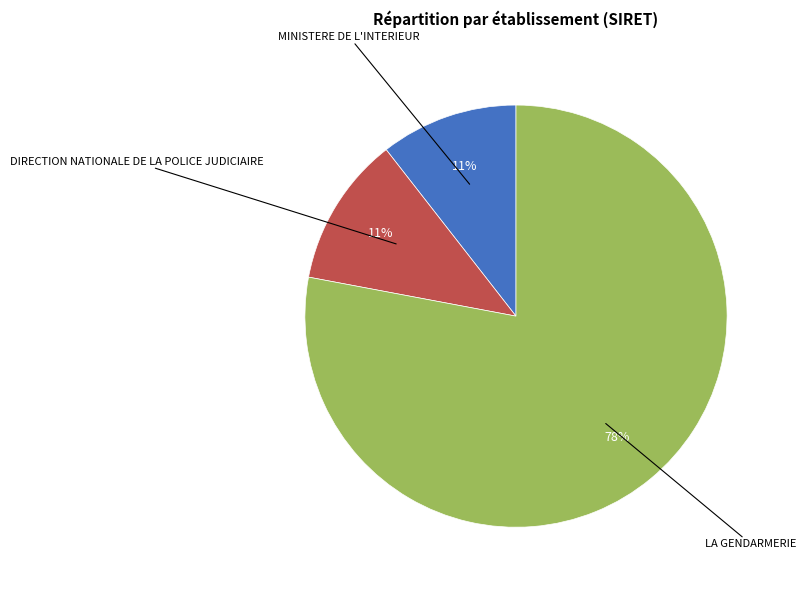

To the nearest percent, what is the combined percentage of MINISTERE DE L'INTERIEUR and DIRECTION NATIONALE DE LA POLICE JUDICIAIRE?

22%